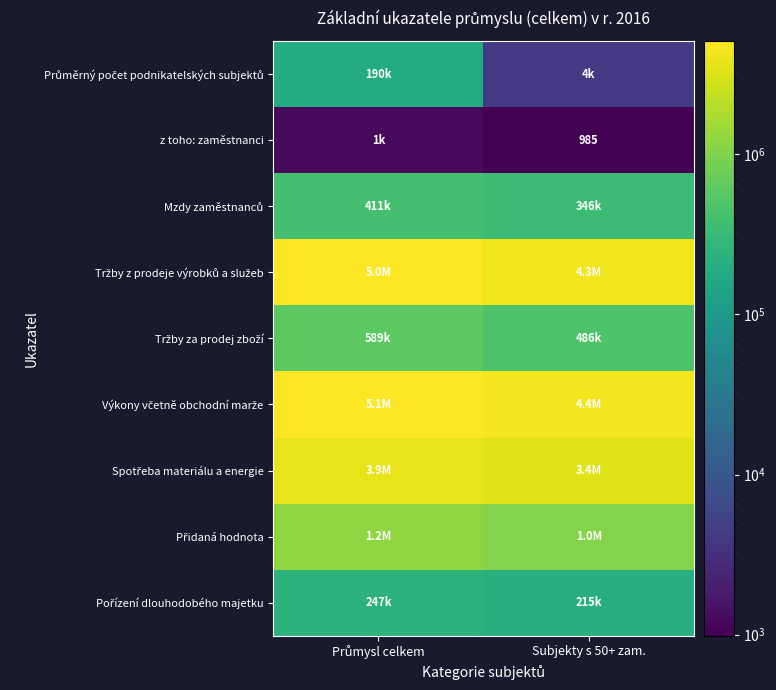

At which category is the sum across all series the highest?

Průmysl celkem